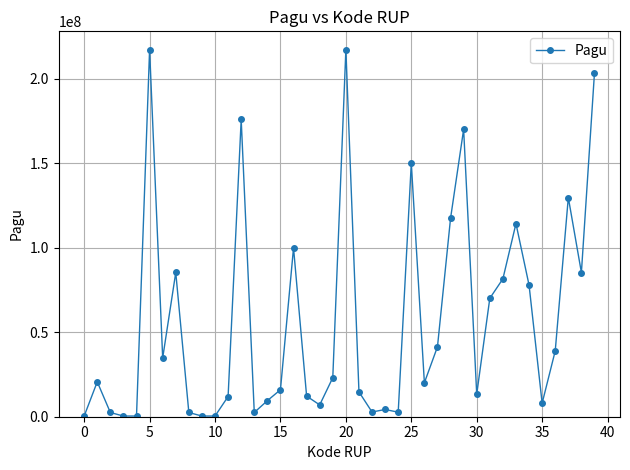

What is the sum of all values?

2286577952